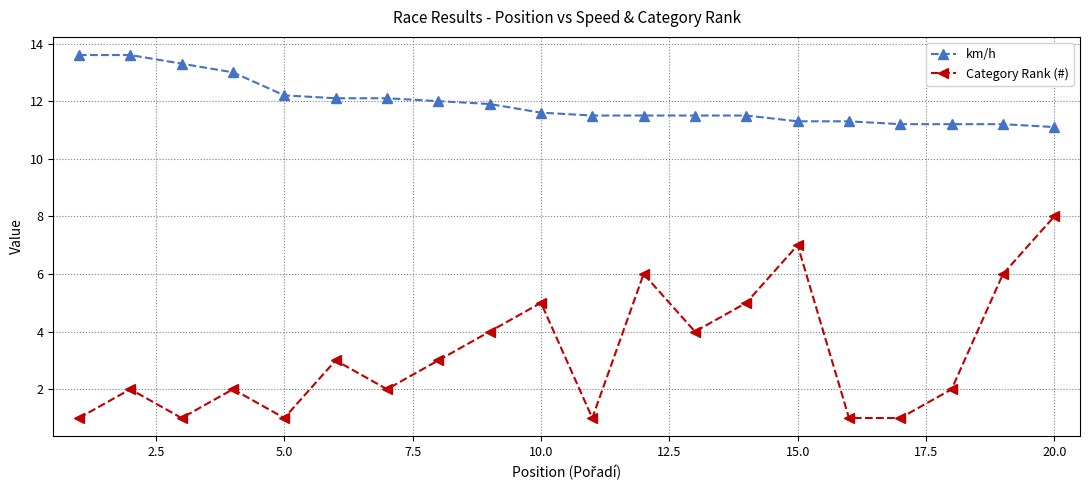

Which series has the widest spread of values?

Category Rank (#)